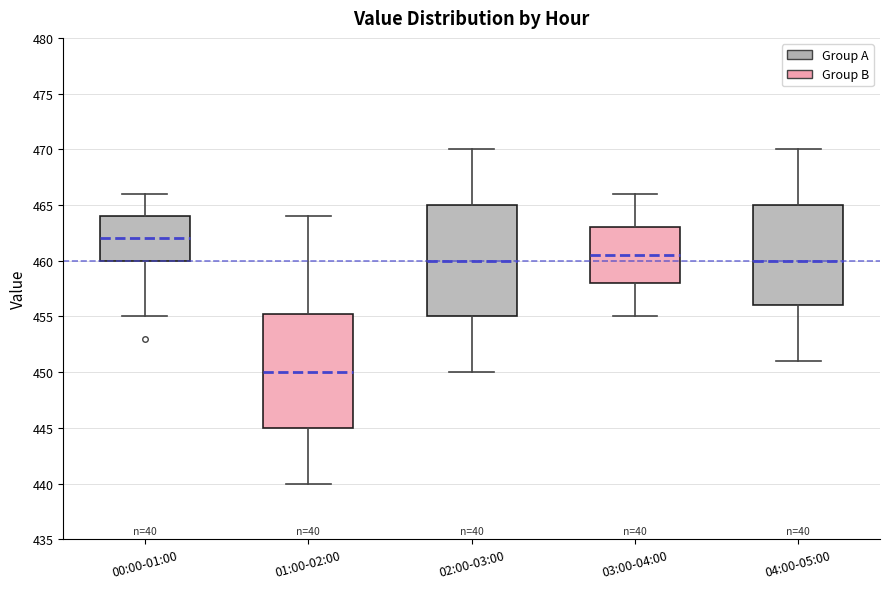

Where is the lower edge of the box for 02:00-03:00 on the y-axis? The values are not printed on the chart, so give them approximately, as read against the axis.

455.0